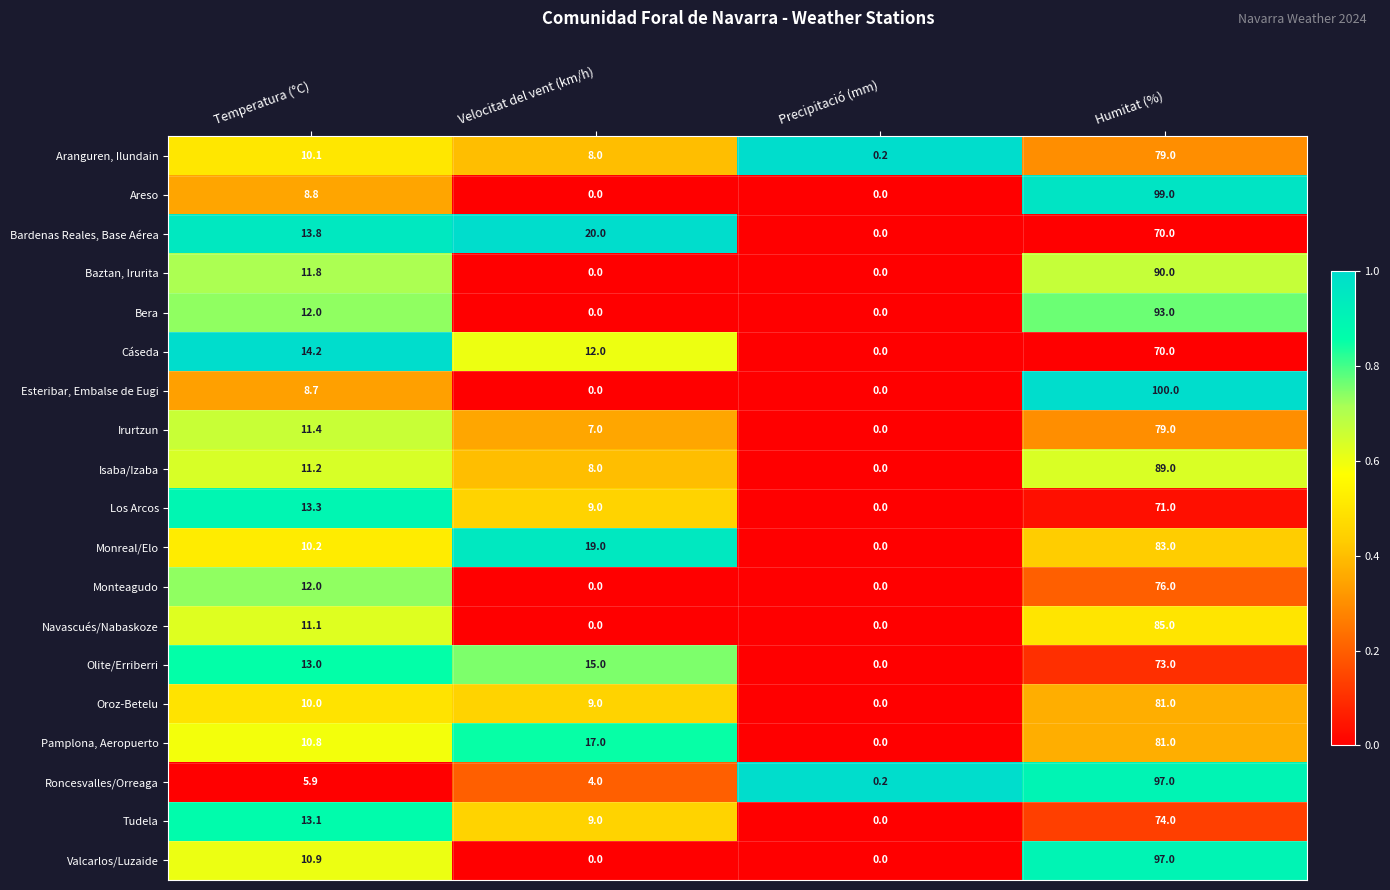

True or false: Los Arcos has a value of 8.2 at Temperatura (°C).

False